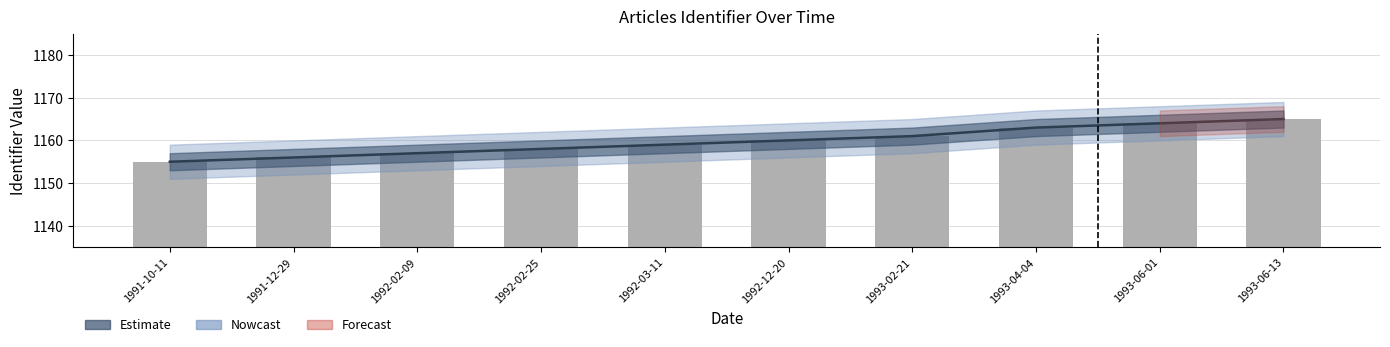

How many data points are less than 1160?

5